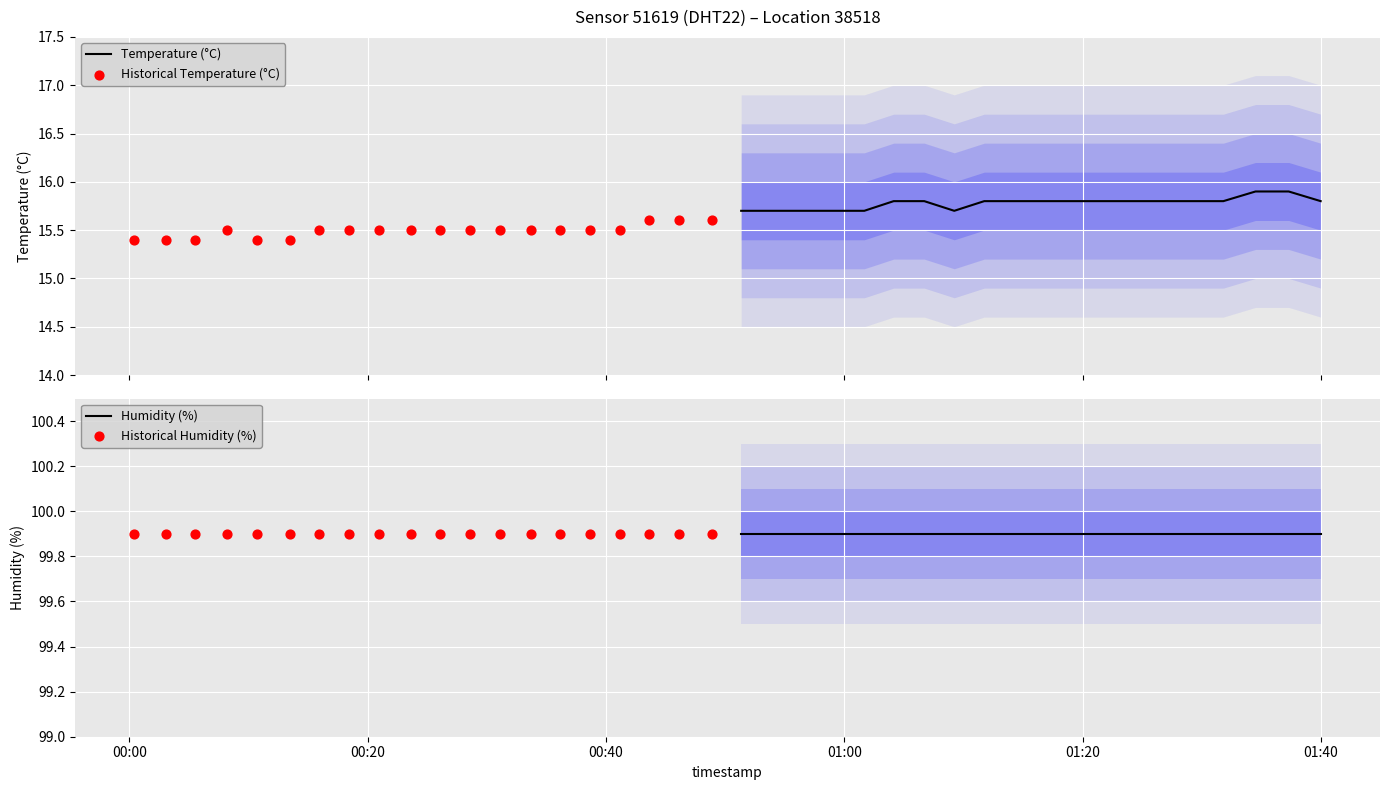

What are all the series names shown in the legend?

Temperature (°C), Historical Temperature (°C), Humidity (%), Historical Humidity (%)